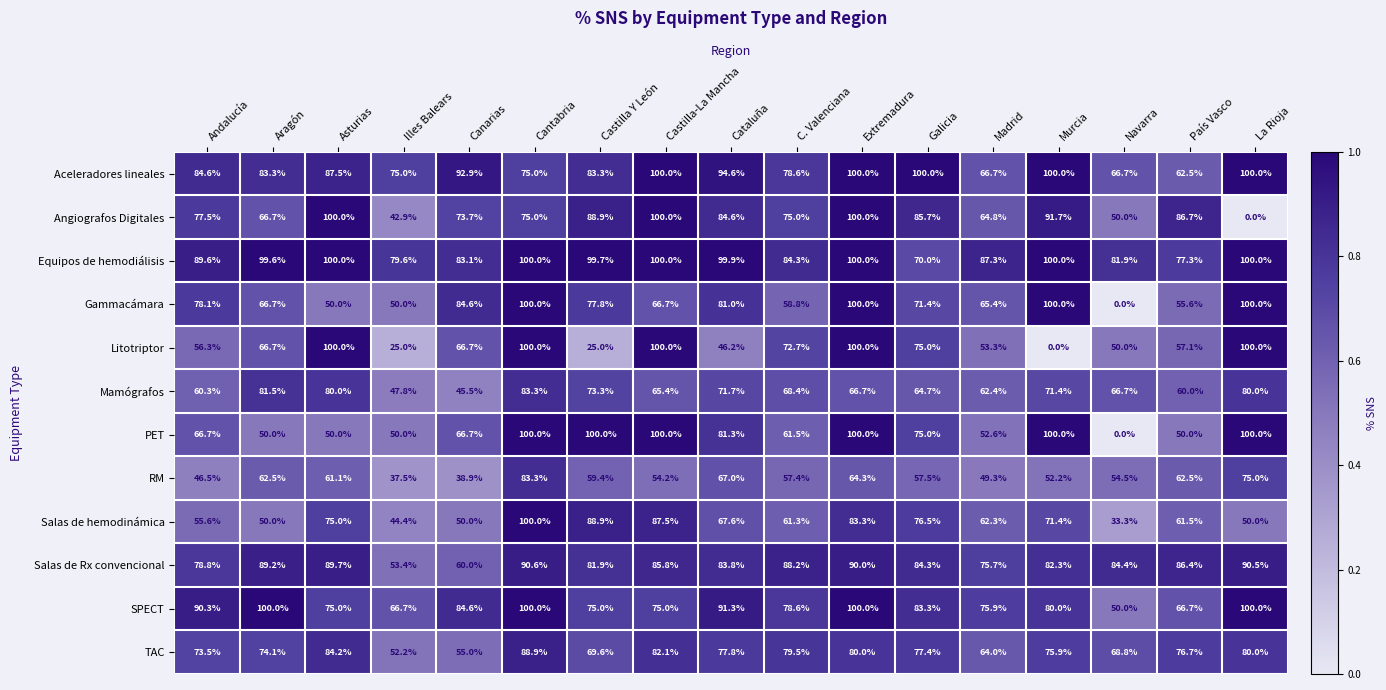

What is the total value across all series at Extremadura?

1084.3